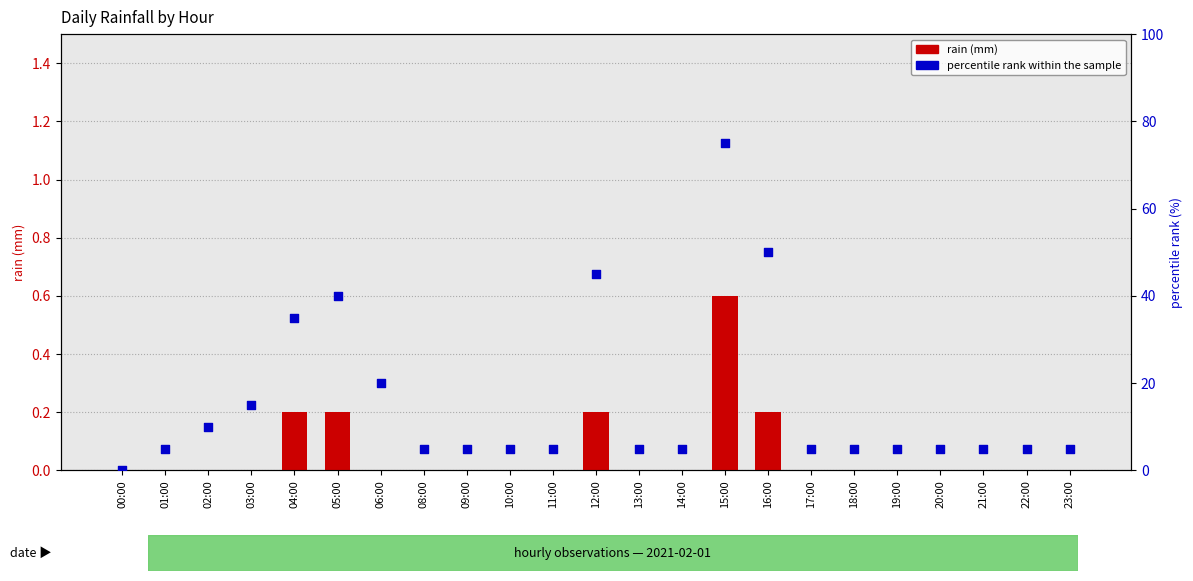

Which series reaches the maximum Y coordinate?

percentile rank within the sample